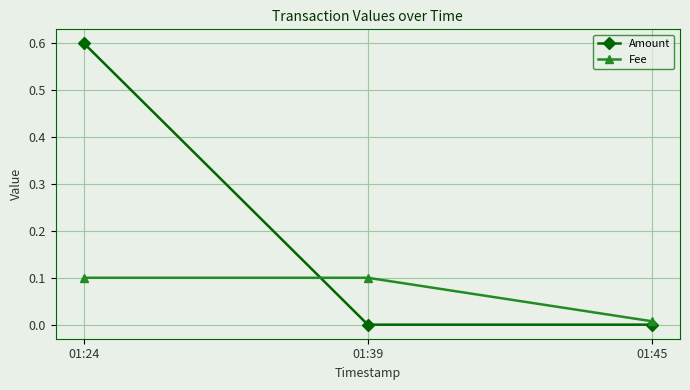

Which series has the widest spread of values?

Amount